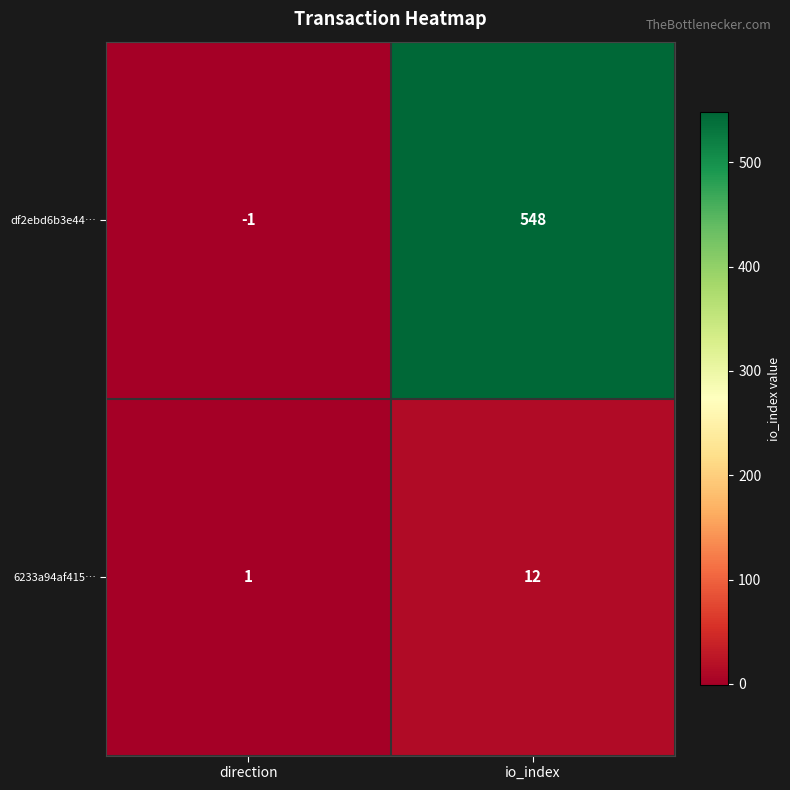

Which label corresponds to the smallest value in the chart?

direction